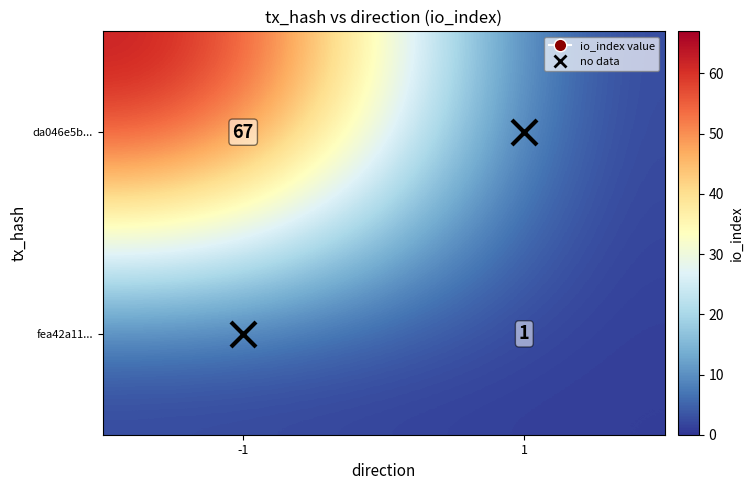

Is it true that fea42a11... equals 0 at -1?

True